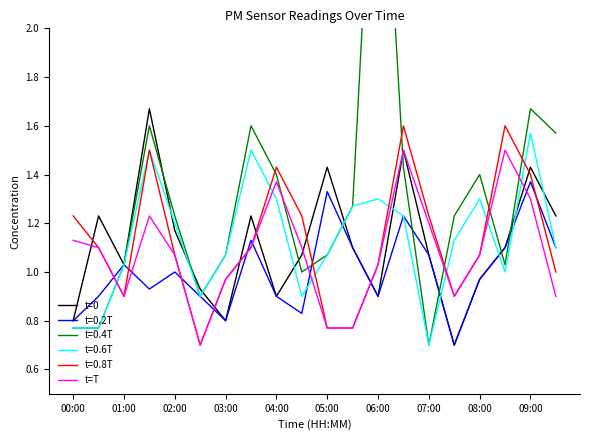

What is the minimum value for t=T?

0.7